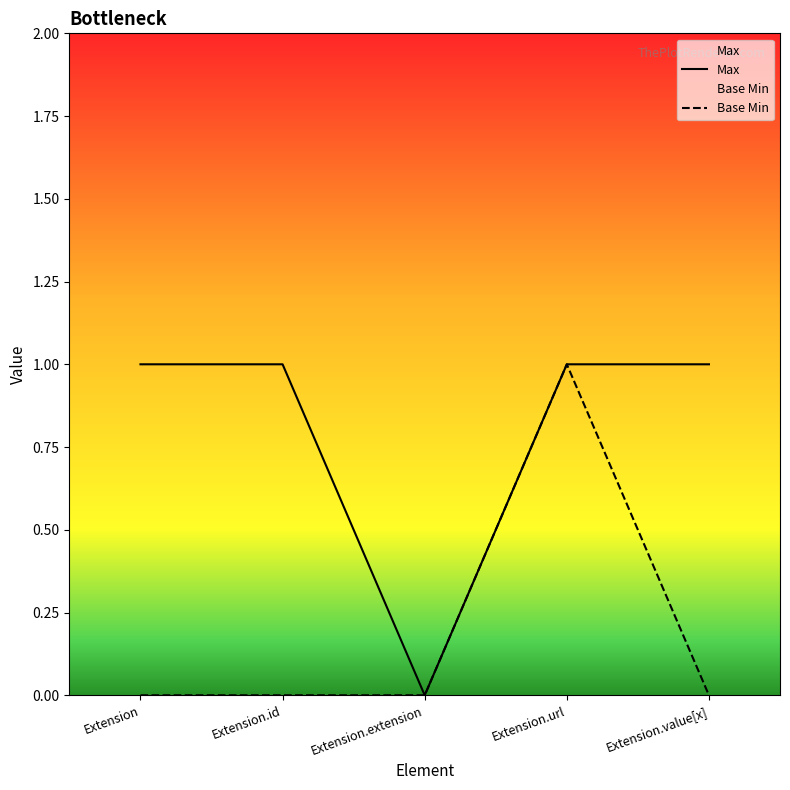

At which label does Max reach its peak?

Extension